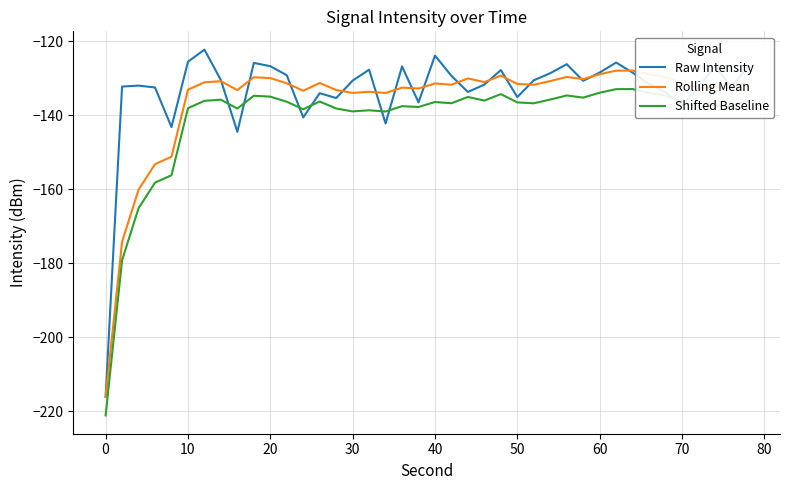

List the series in order of their peak value, highest first.

Raw Intensity, Rolling Mean, Shifted Baseline